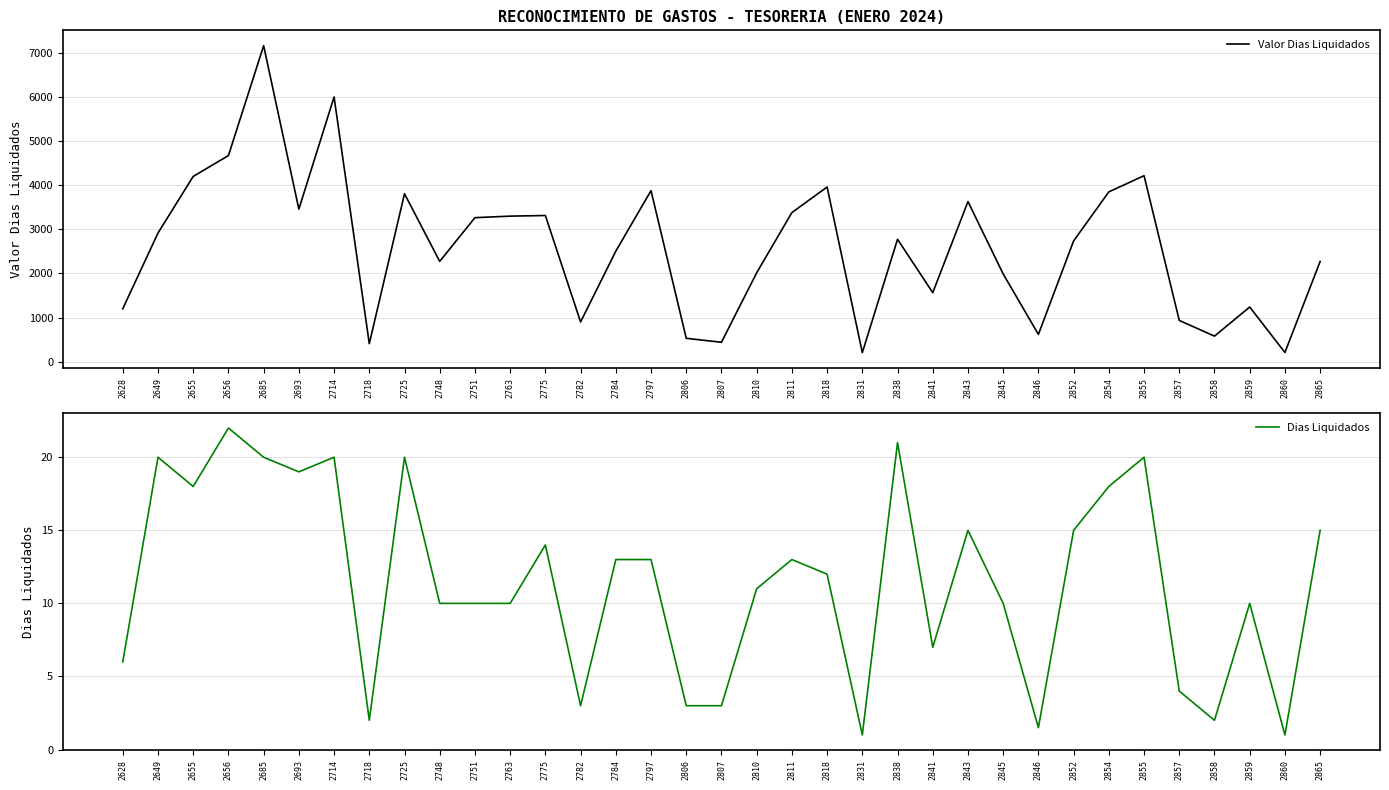

What is the average value of the Dias Liquidados series?

11.5